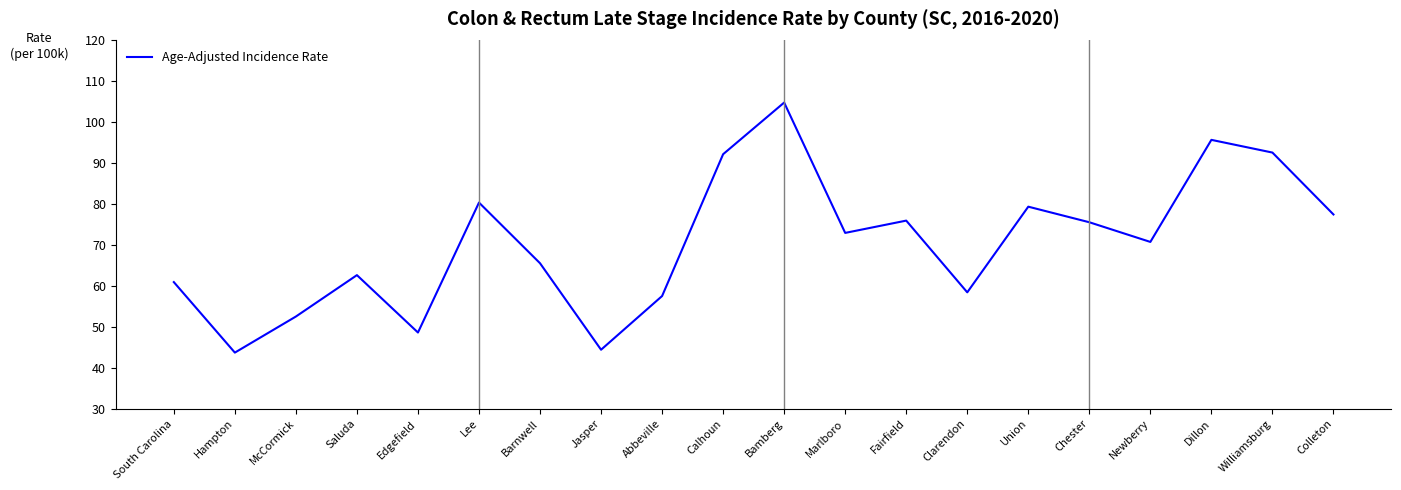

The value at Edgefield is 67.5. True or false?

False